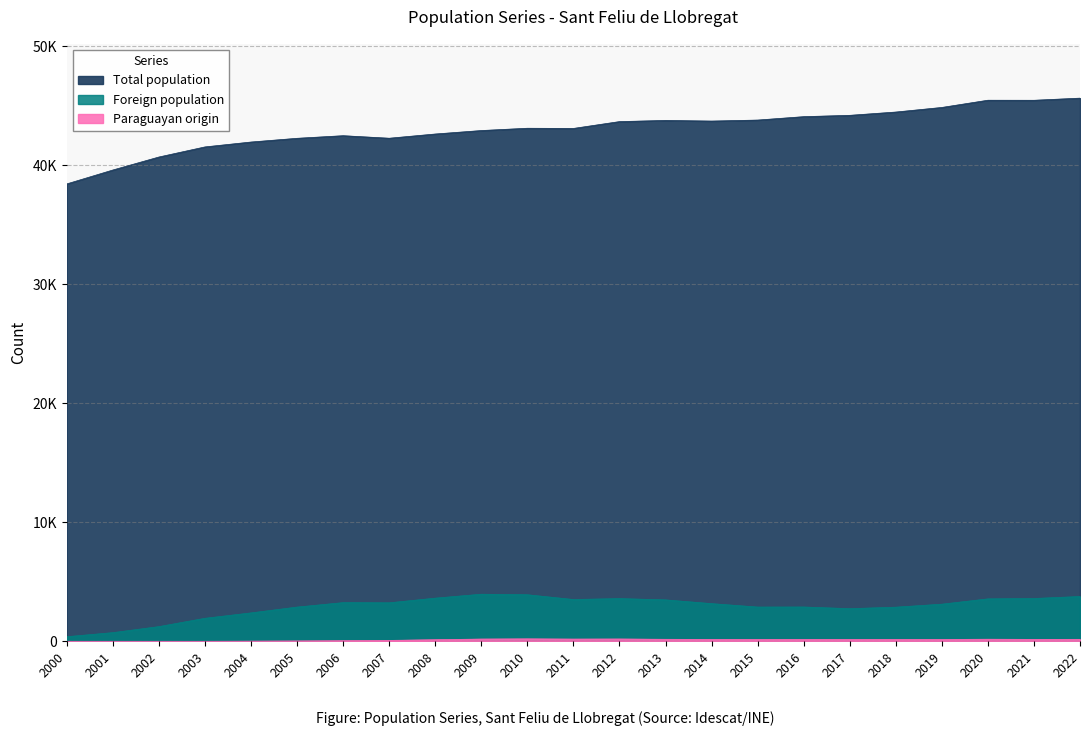

What is the sum of the Foreign population values at 2005 and 2018?

5742